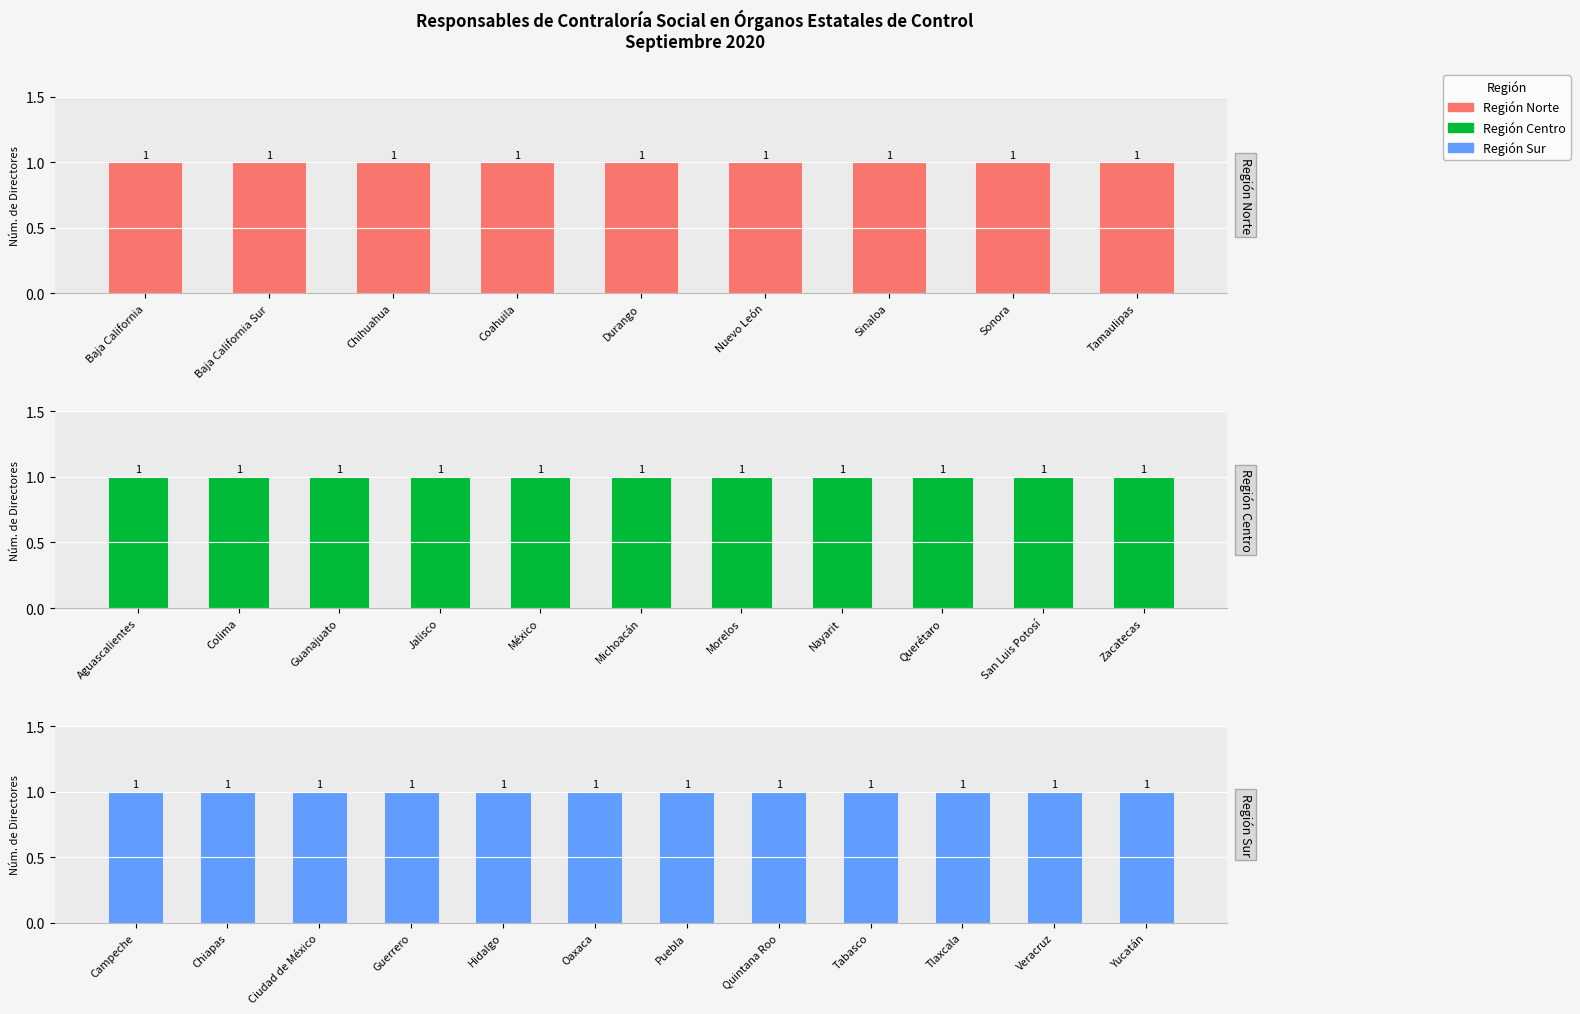

The value of Número consecutivo at Hidalgo is 3. True or false?

False